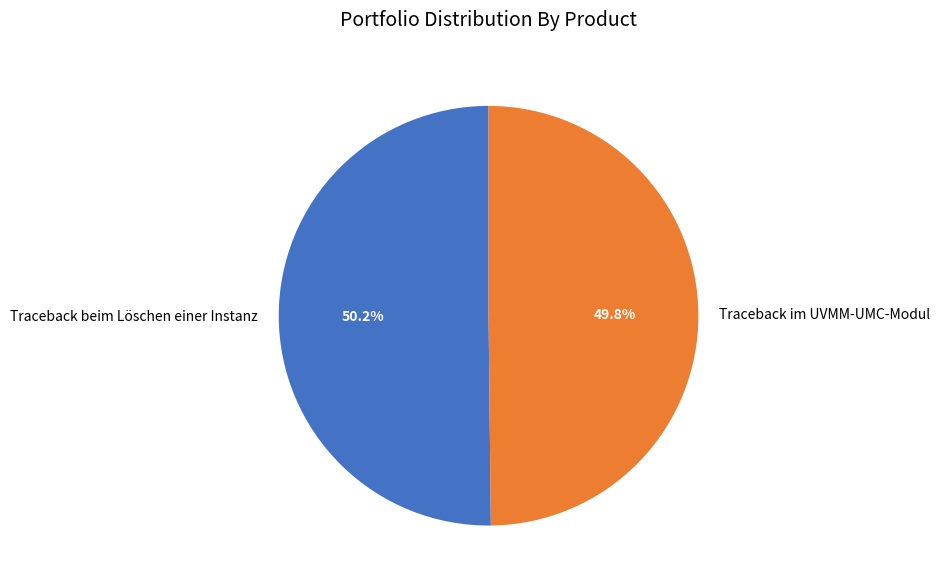

Is it true that Traceback beim Löschen einer Instanz is 36% of the pie?

False